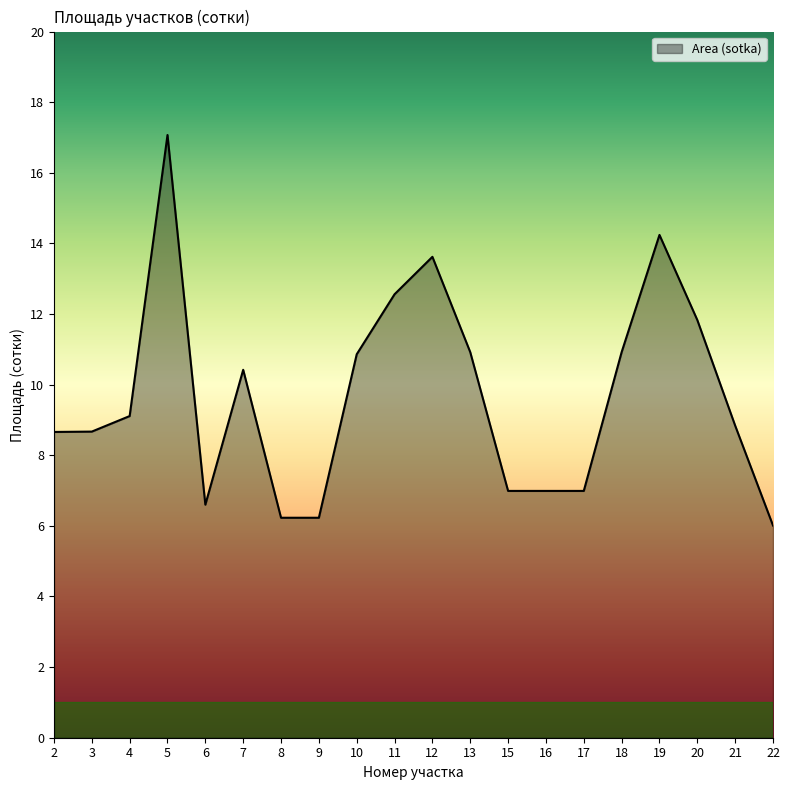

Reading right to left, list all the values displayed in this chart.

6.0	8.8	11.8	14.2	10.9	7.0	7.0	7.0	10.9	13.6	12.6	10.9	6.2	6.2	10.4	6.6	17.1	9.1	8.7	8.7